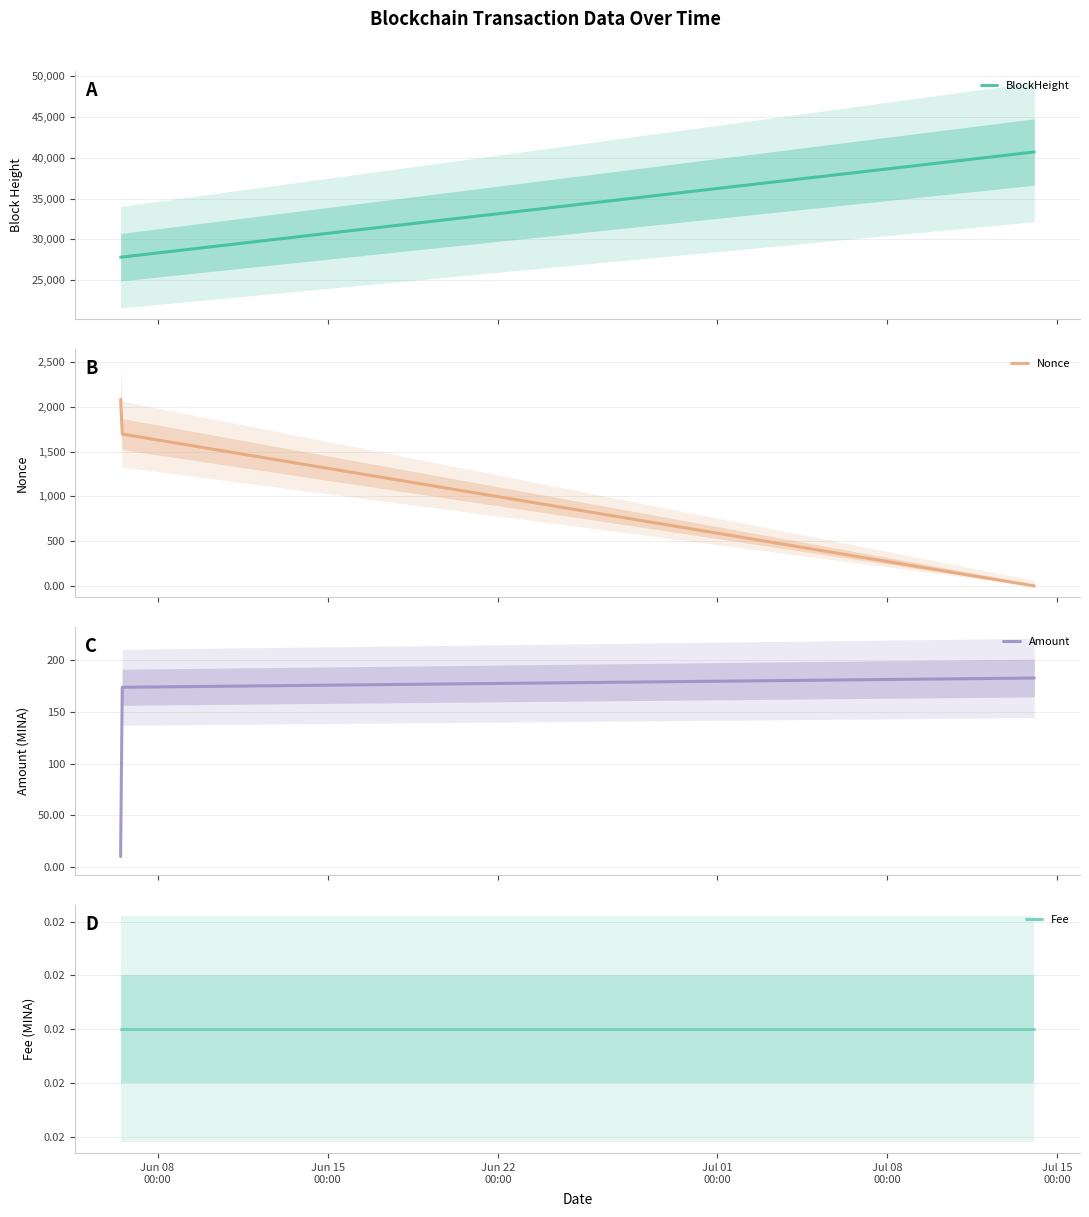

Reading left to right, extract all data points from this chart.

BlockHeight: 27804.0	27827.0	40707.0
Nonce: 2081.0	1695.0	0.0
Amount: 10.0	174.0	183.0
Fee: 0.0	0.0	0.0